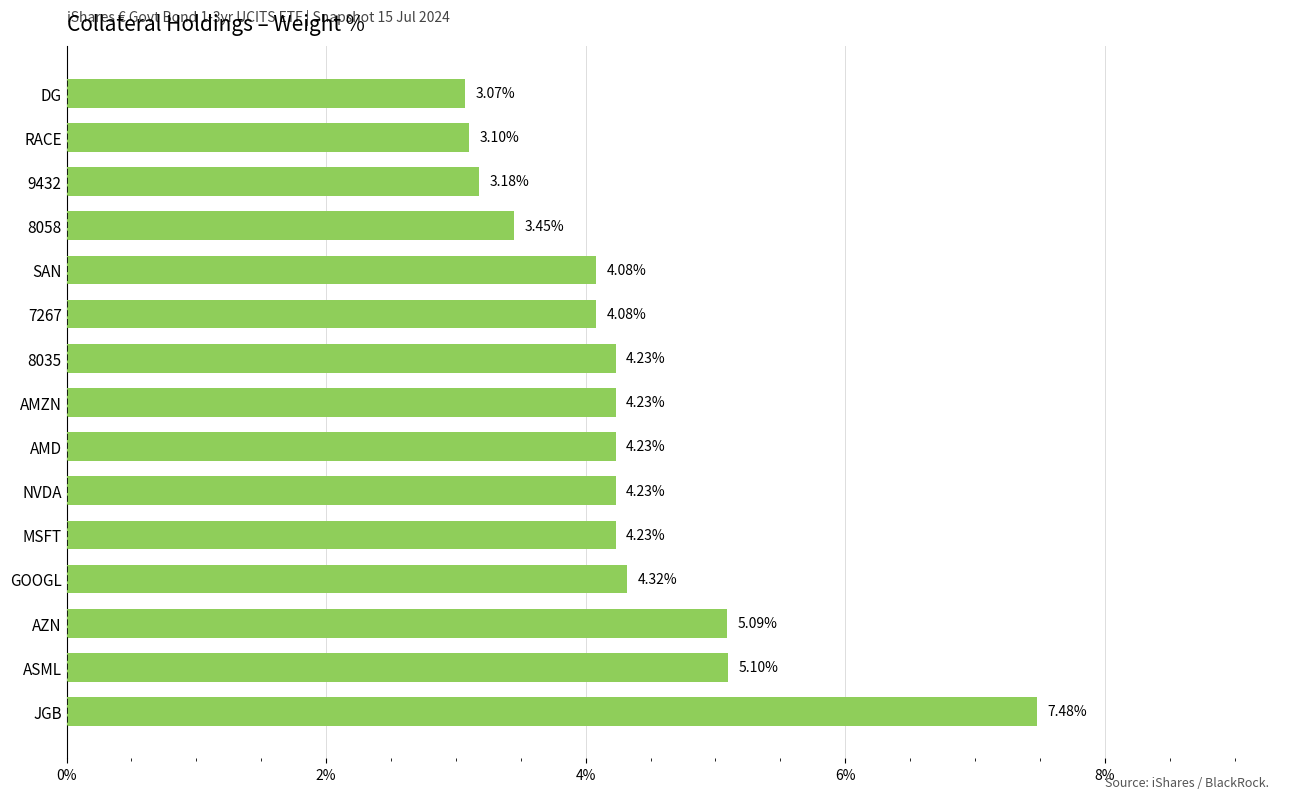

What is the difference between the second highest and second lowest values?

2.0